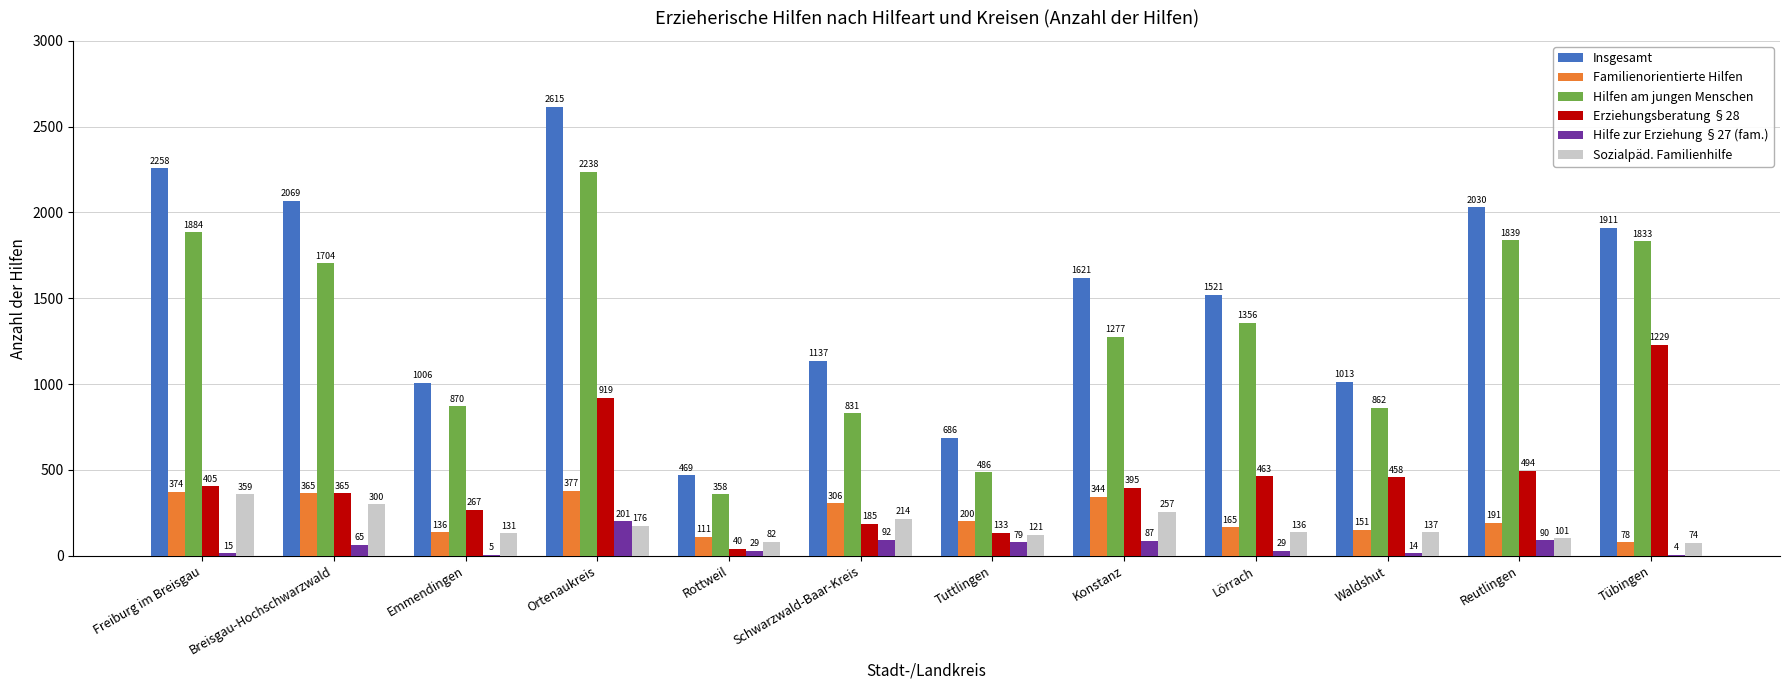

At which label is Hilfen am jungen Menschen closest to 1298?

Konstanz